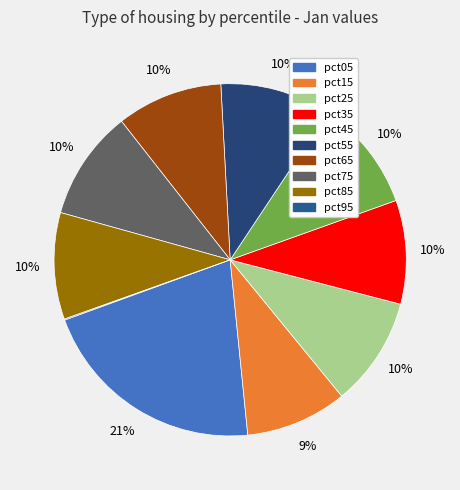

How many segments does this pie chart have?

10